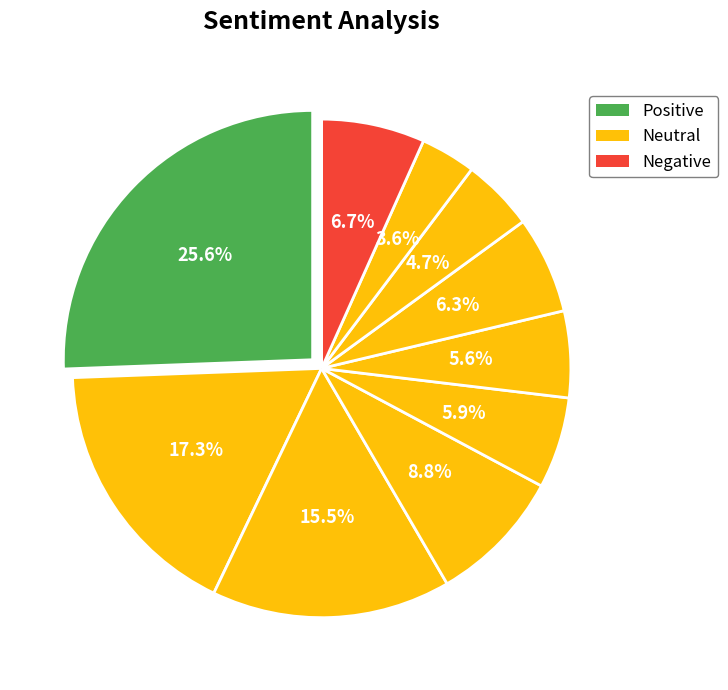

Count the number of slices in the pie.

10